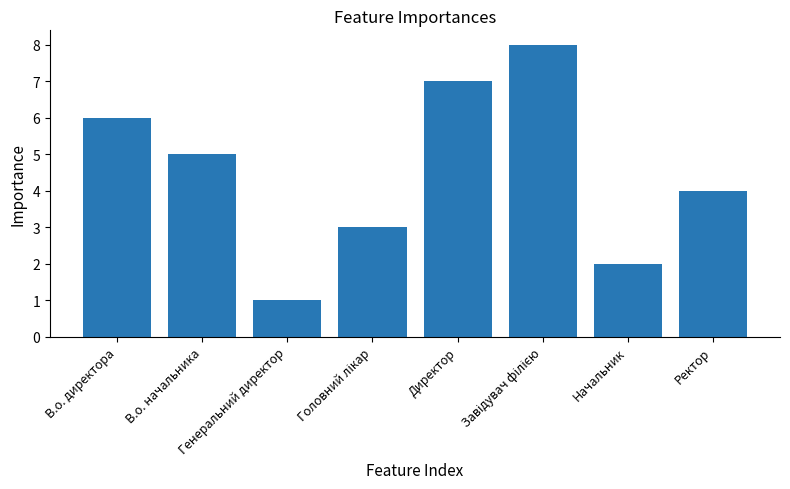

Which label corresponds to the smallest value in the chart?

Генеральний директор